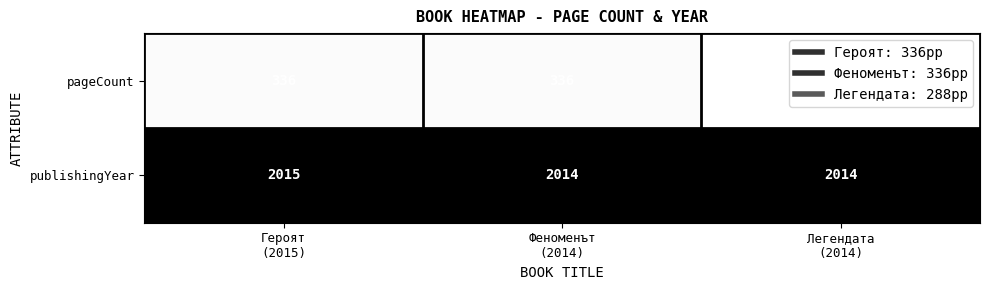

Which series has the largest total across all categories?

publishingYear